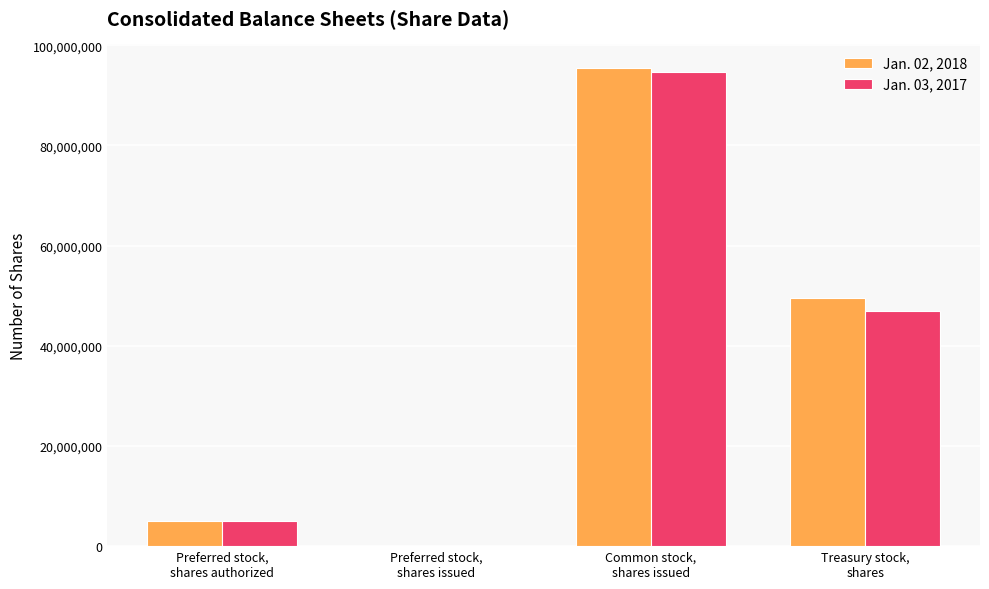

Reading left to right, what are all the values shown in this chart?

Jan. 02, 2018: Preferred stock,
shares authorized=5000000	Preferred stock,
shares issued=0	Common stock,
shares issued=95412030	Treasury stock,
shares=49534212
Jan. 03, 2017: Preferred stock,
shares authorized=5000000	Preferred stock,
shares issued=0	Common stock,
shares issued=94672037	Treasury stock,
shares=46979659